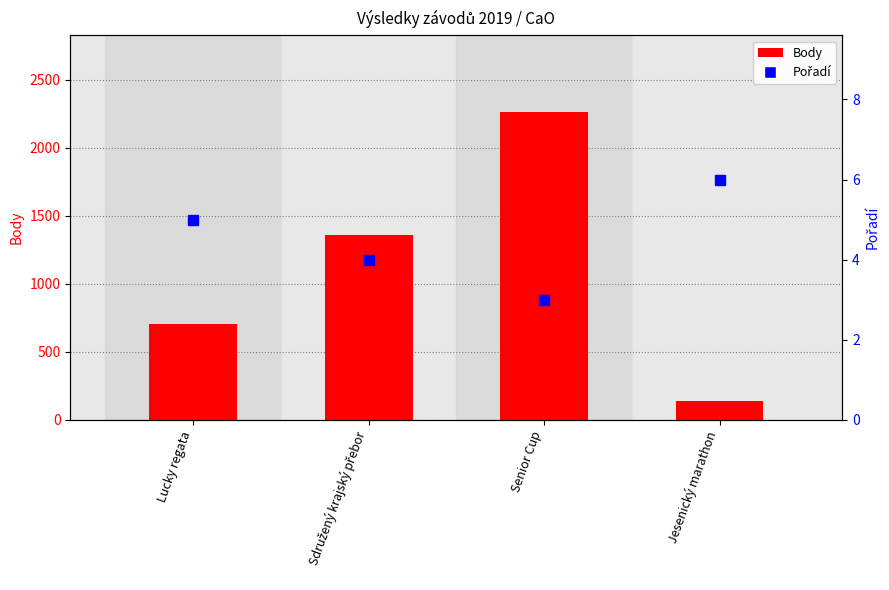

Is the value of Pořadí at Jesenický marathon greater than the value of Body at Senior Cup?

No